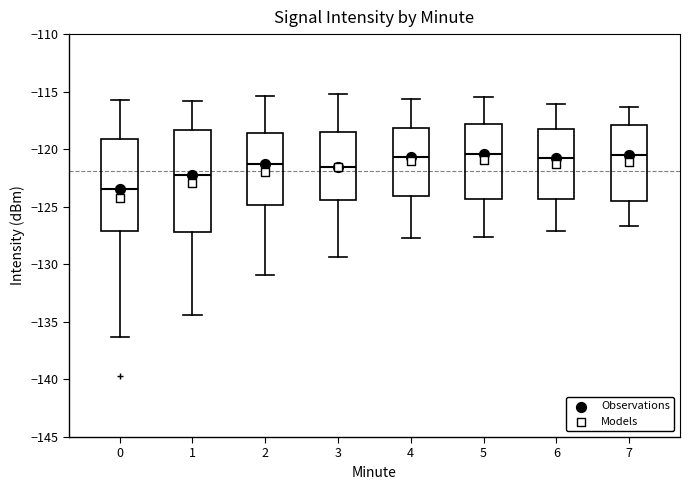

Reading left to right, transcribe this box plot: for each box, give where its median line is, the range the box spans, and where its two whiskers end, as read against the y-axis. The values are not printed on the chart, so give them approximately, as read against the axis.

0: median -123.5, box -127.0 to -119.0, whiskers -136.5 to -116.0
1: median -122.0, box -127.0 to -118.5, whiskers -134.5 to -116.0
2: median -121.0, box -125.0 to -118.5, whiskers -131.0 to -115.5
3: median -121.5, box -124.5 to -118.5, whiskers -129.5 to -115.0
4: median -120.5, box -124.0 to -118.0, whiskers -127.5 to -115.5
5: median -120.5, box -124.5 to -118.0, whiskers -127.5 to -115.5
6: median -121.0, box -124.5 to -118.0, whiskers -127.0 to -116.0
7: median -120.5, box -124.5 to -118.0, whiskers -126.5 to -116.5